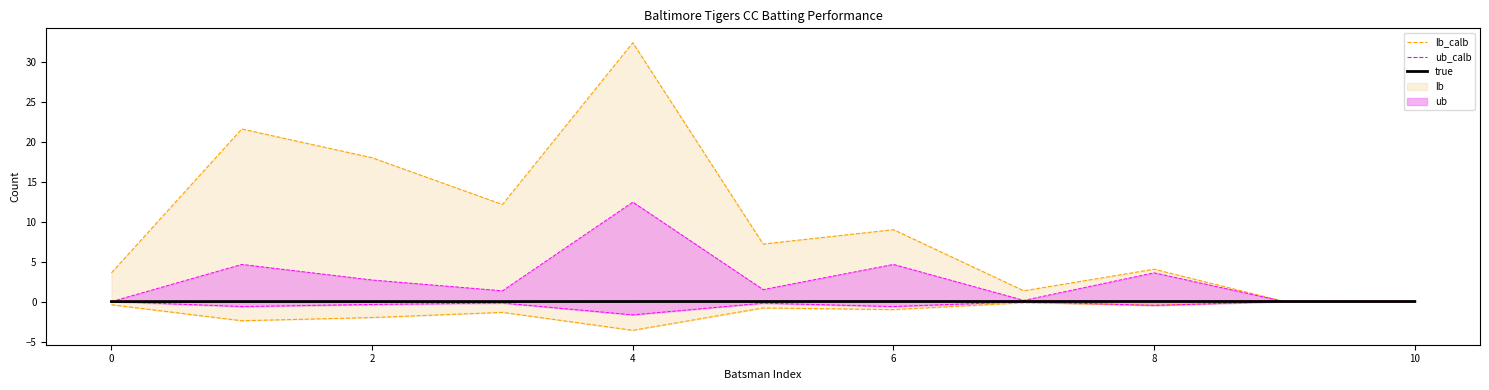

How many data points in ub are less than 1?

4